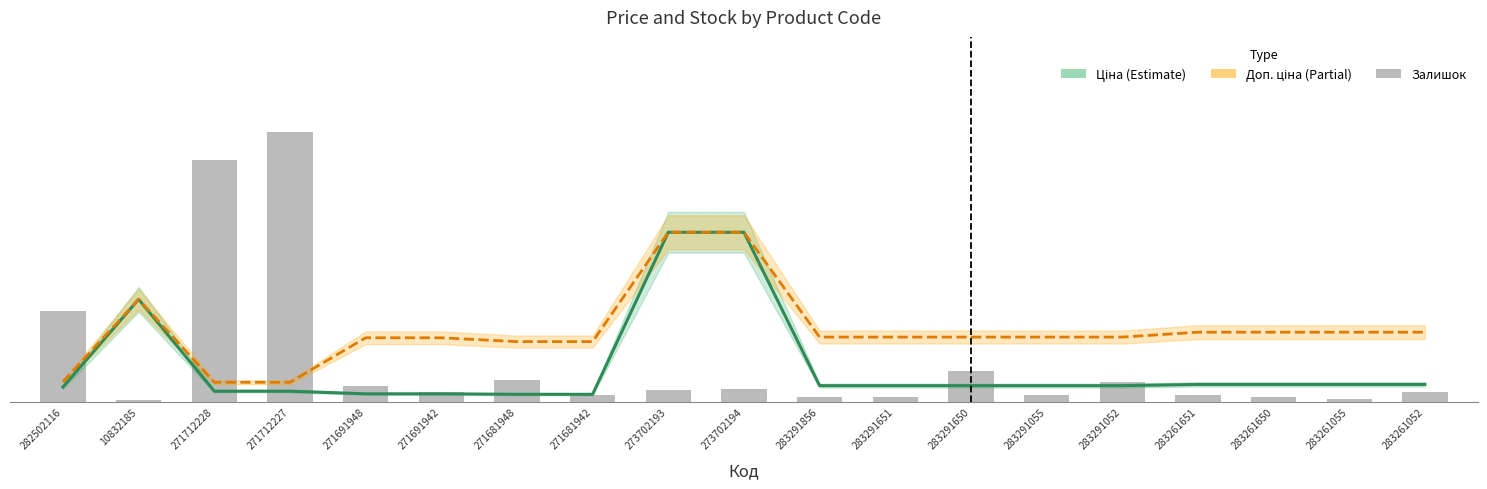

Are the bars grouped side by side (vs. stacked)?

No